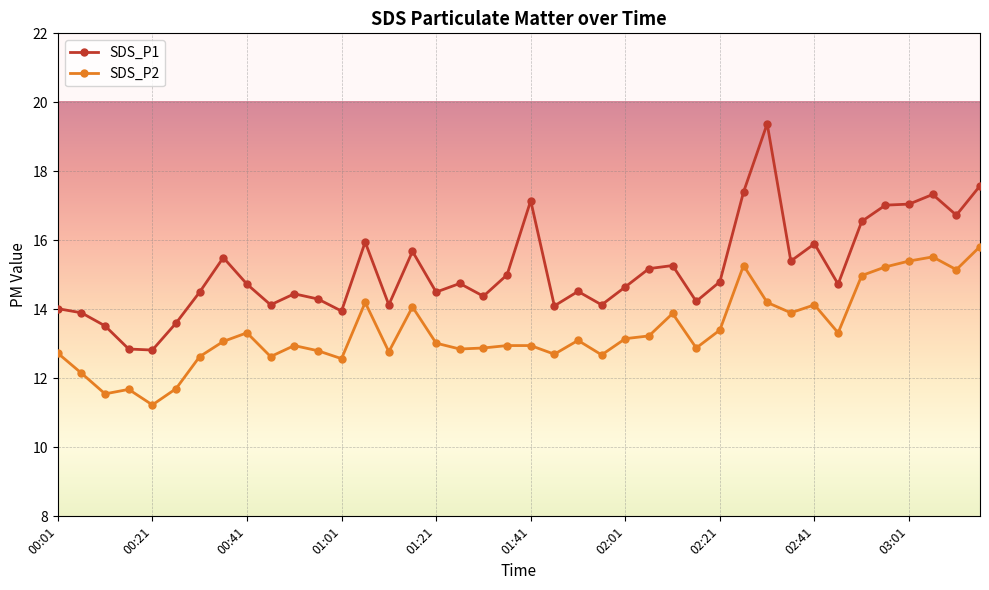

What are all the series names shown in the legend?

SDS_P1, SDS_P2